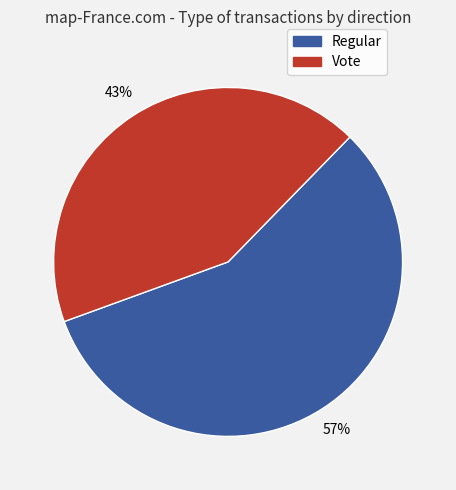

To the nearest percent, what is the difference between the largest and smallest slice percentages?

14%